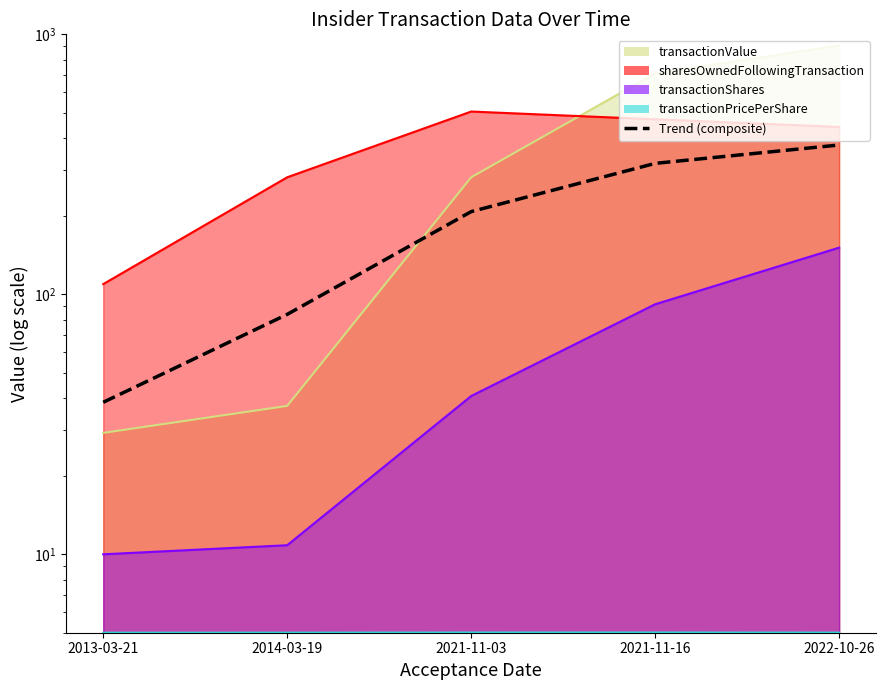

Read the value at 2013-03-21.

38.5